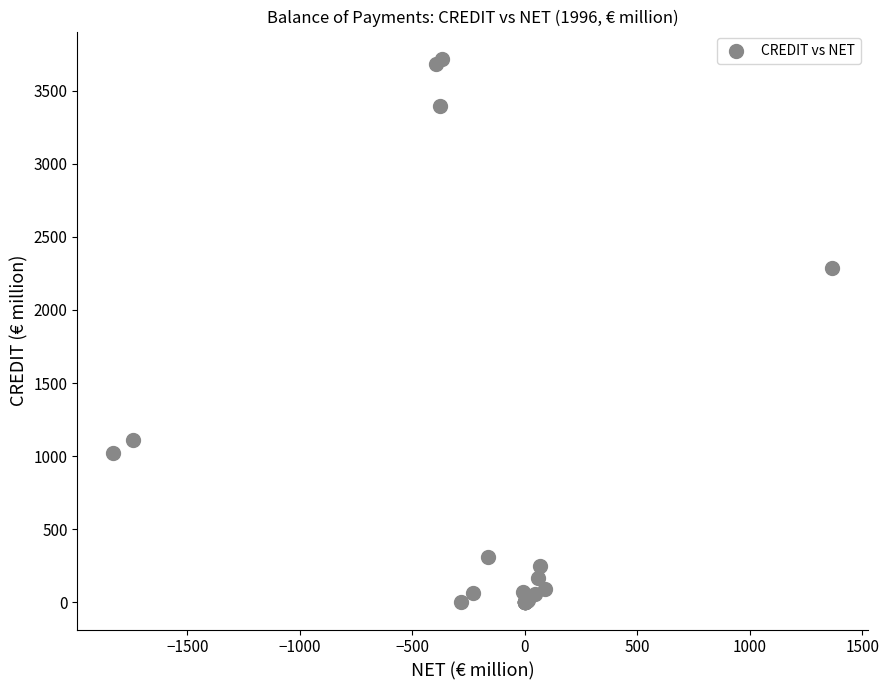

What Y value in the scatter plot is closest to 1859?

2288.5